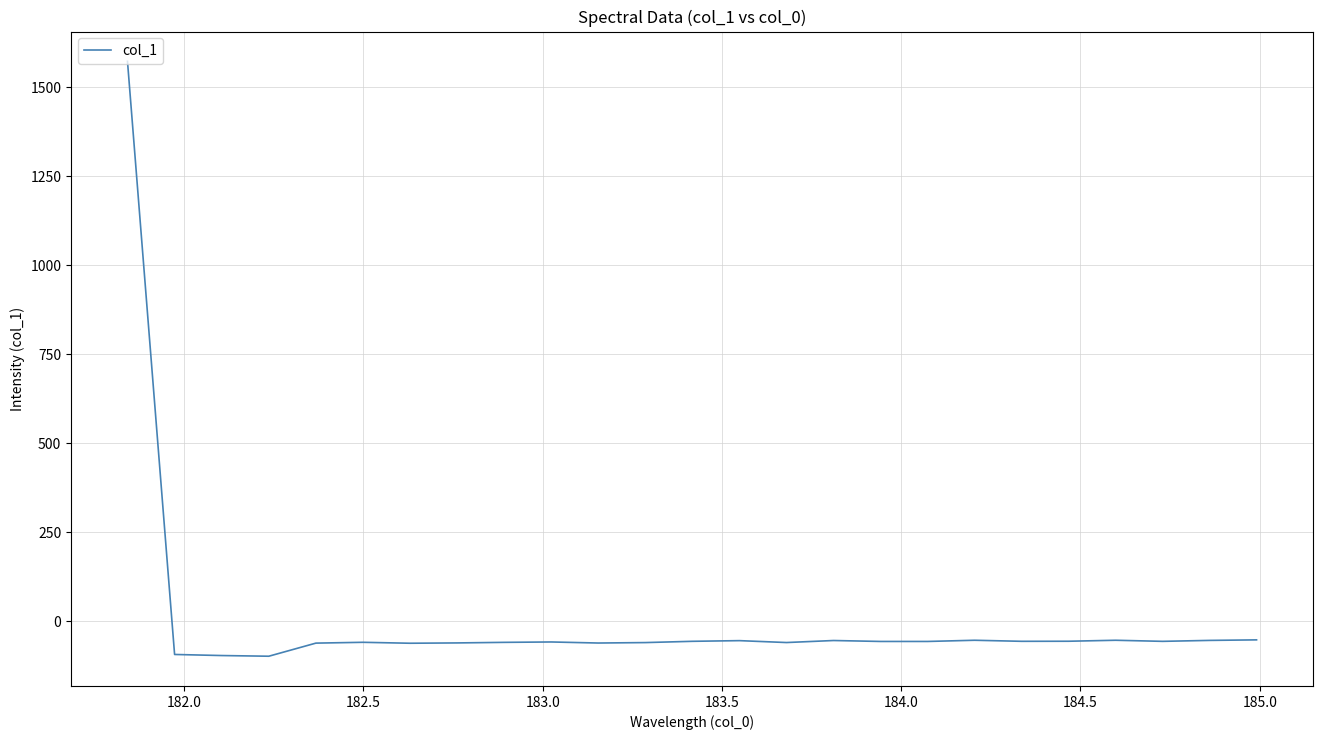

What is the difference between the maximum and minimum values?

1671.1